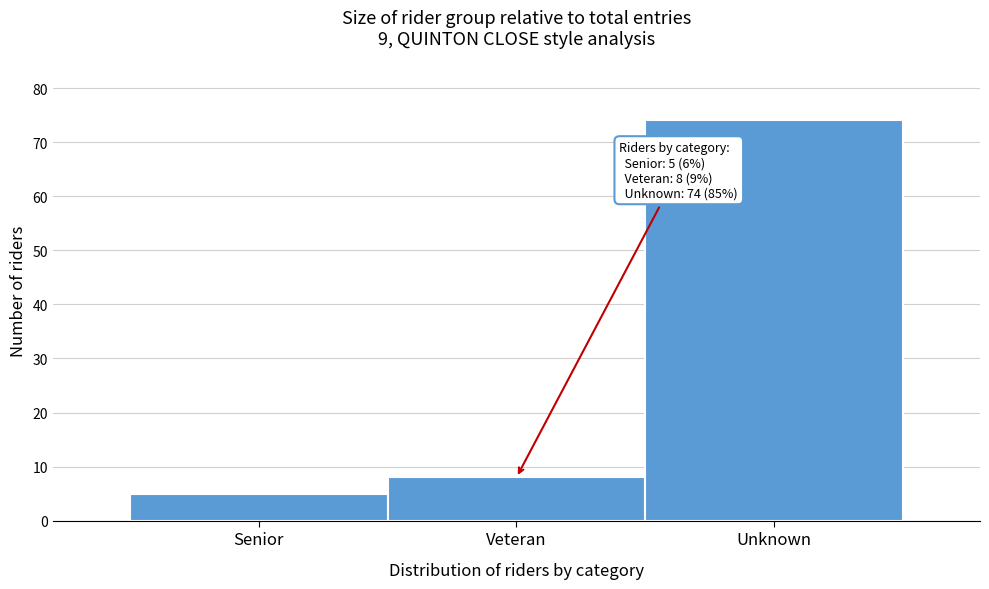

Reading left to right, list all the values displayed in this chart.

Senior=5	Veteran=8	Unknown=74